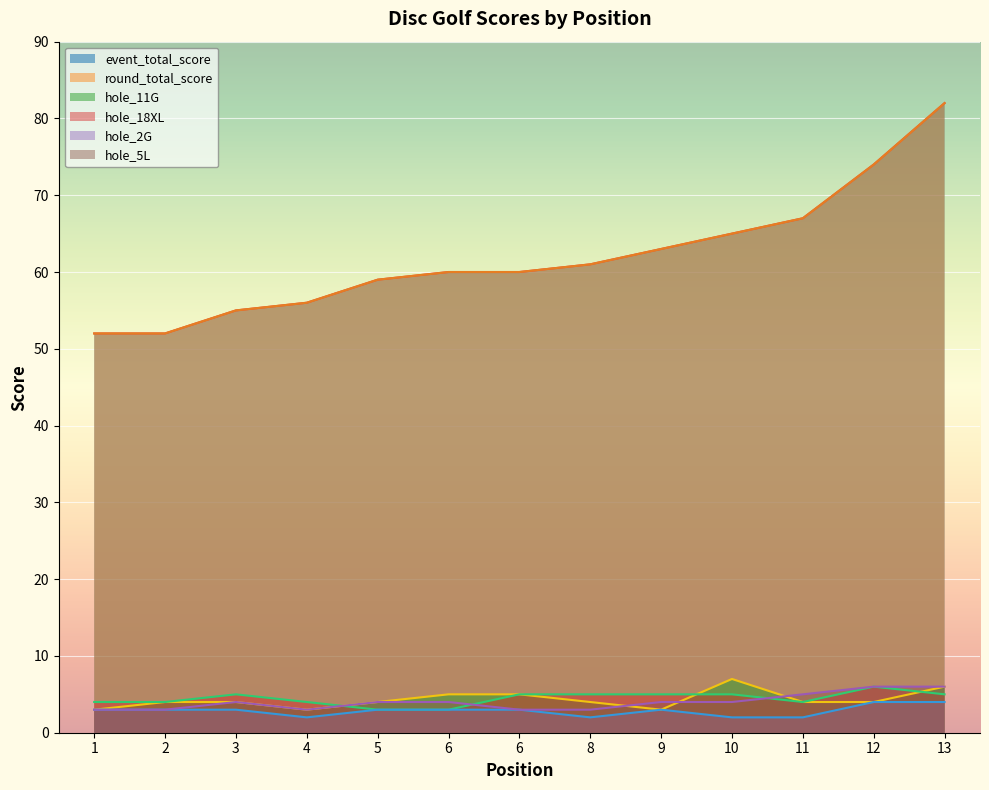

Reading right to left, list all the values displayed in this chart.

event_total_score: 82	74	67	65	63	61	60	60	59	56	55	52	52
round_total_score: 82	74	67	65	63	61	60	60	59	56	55	52	52
hole_11G: 6	4	4	7	3	4	5	5	4	3	4	4	3
hole_18XL: 5	6	4	5	5	5	5	3	3	4	5	4	4
hole_2G: 4	4	2	2	3	2	3	3	3	2	3	3	3
hole_5L: 6	6	5	4	4	3	3	4	4	3	4	3	3